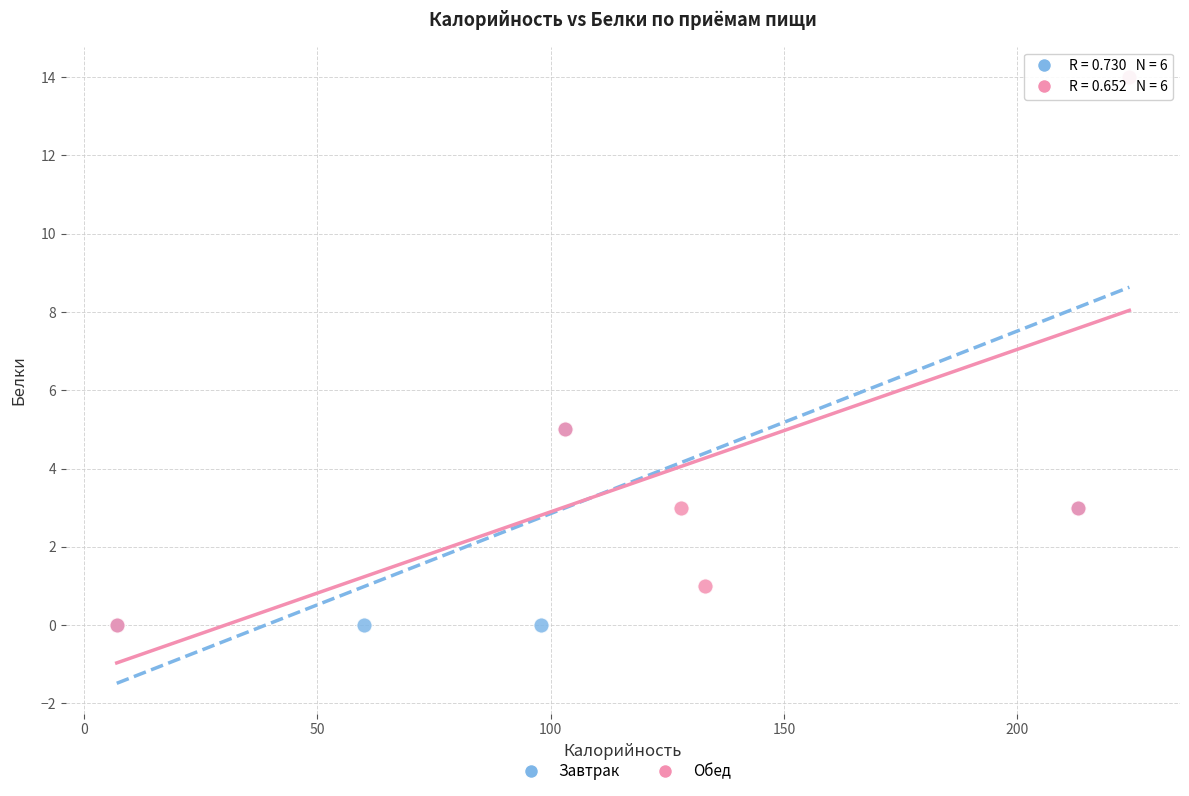

What are all the series names shown in the legend?

Завтрак, Обед